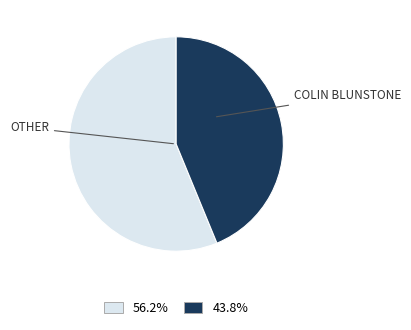

Does 43.8% represent more than half of the total?

No